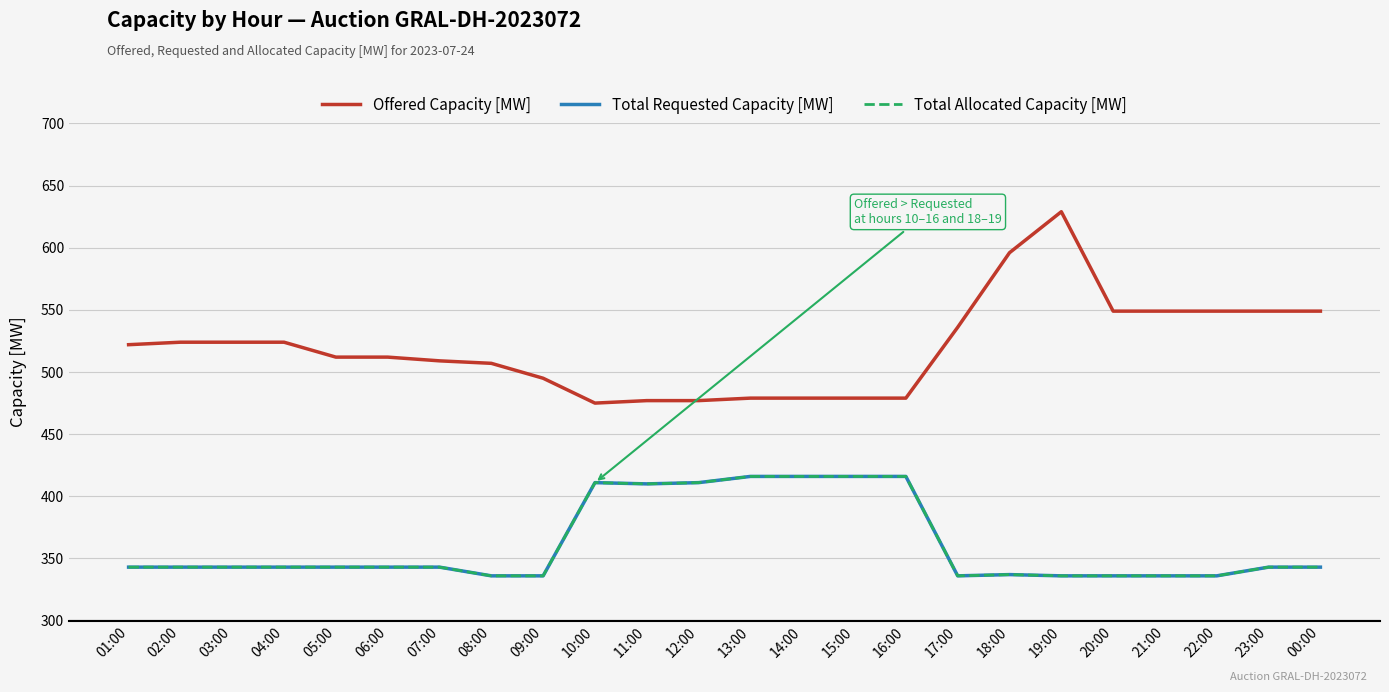

What position from the left is 13:00?

13